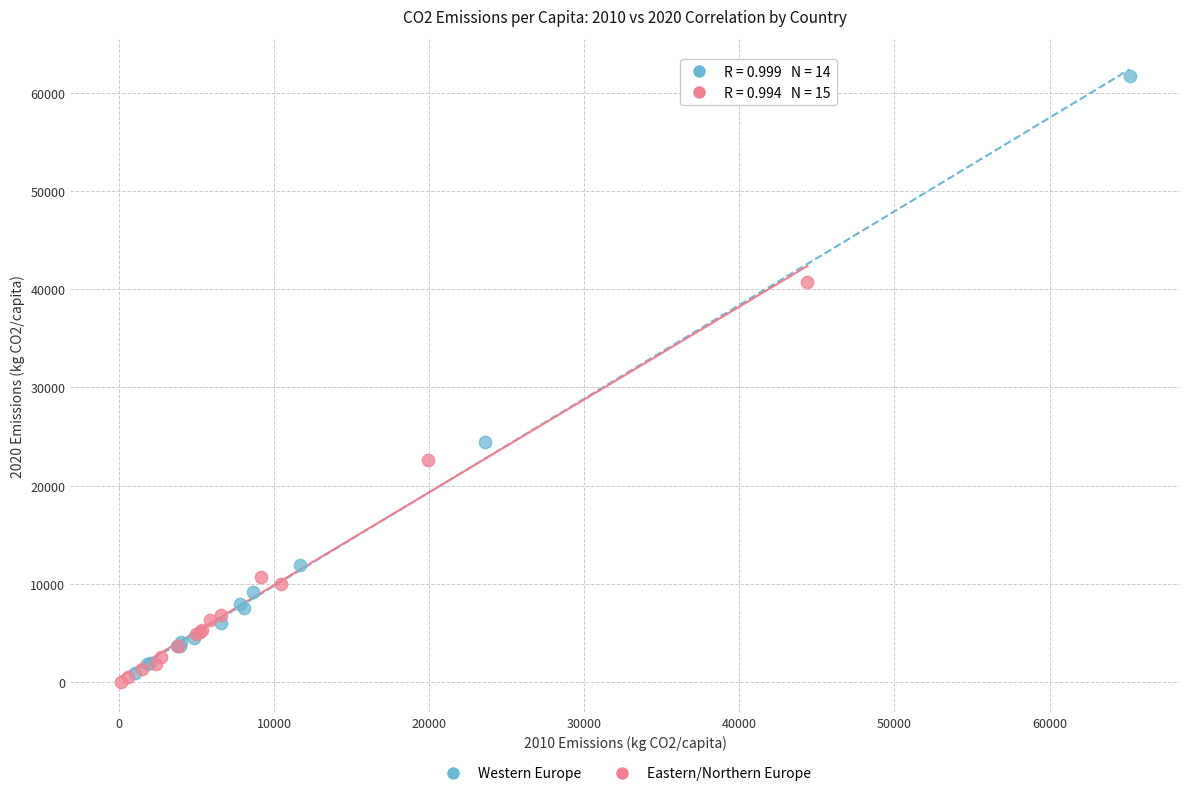

Which series contains the highest Y value?

Western Europe